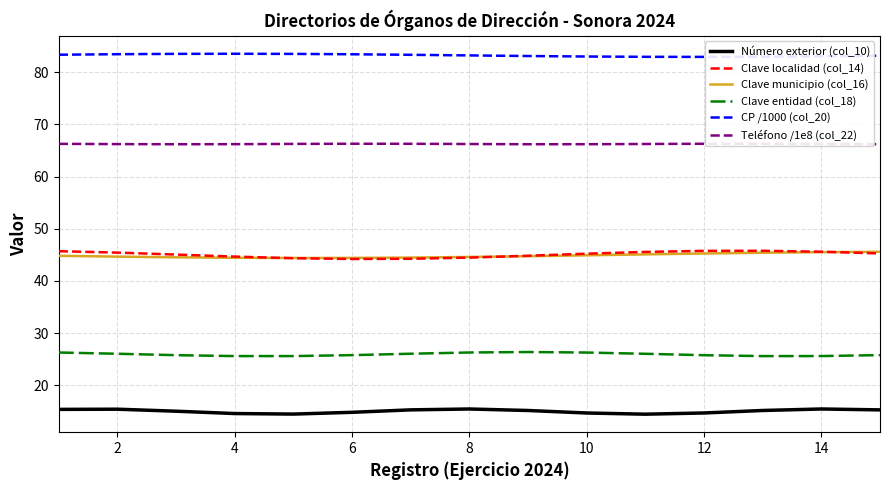

Which series has the largest total across all categories?

CP /1000 (col_20)